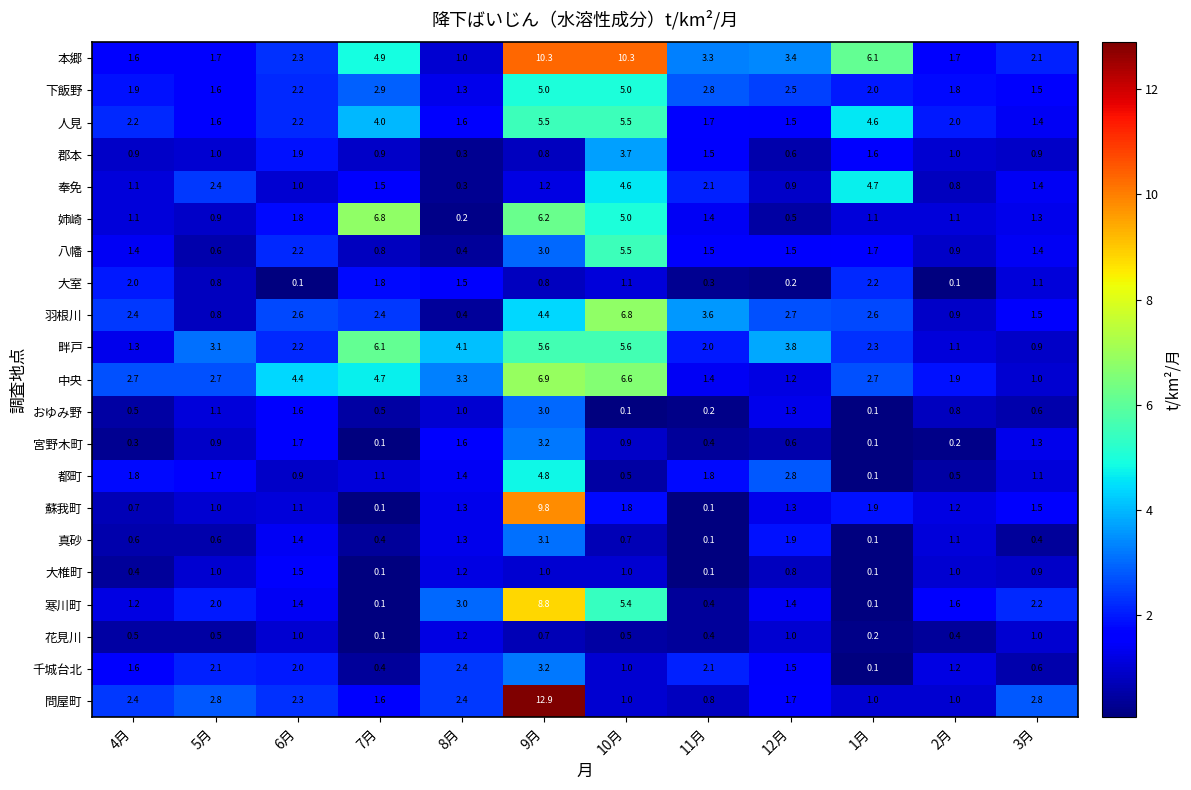

Between 10月 and 12月, which series saw the biggest shift?

本郷